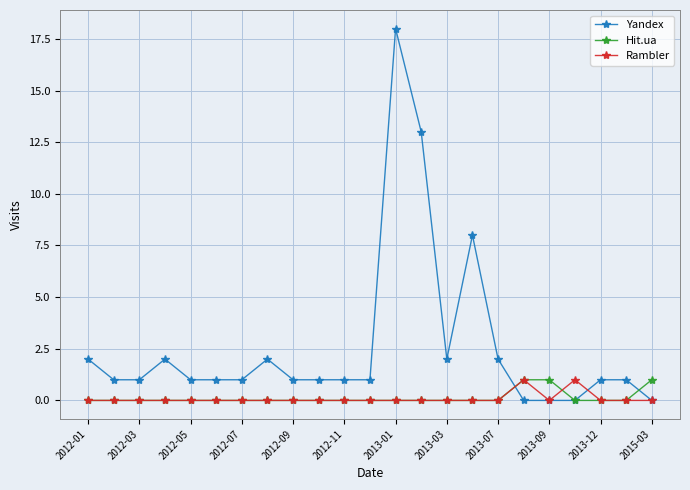

Which series has the largest total across all categories?

Yandex